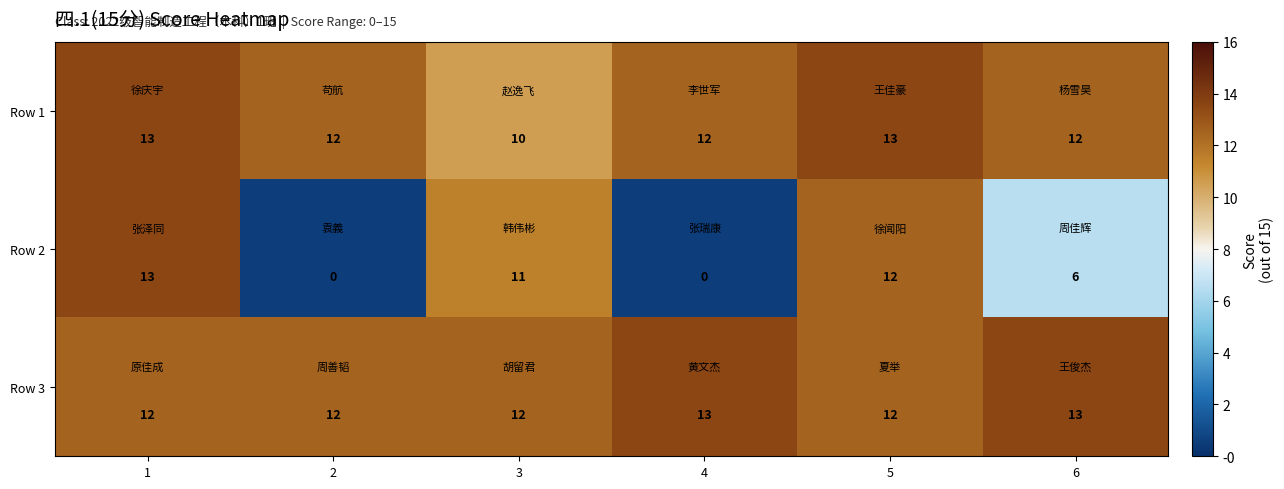

How many Row 1 values are between 12 and 13?

5